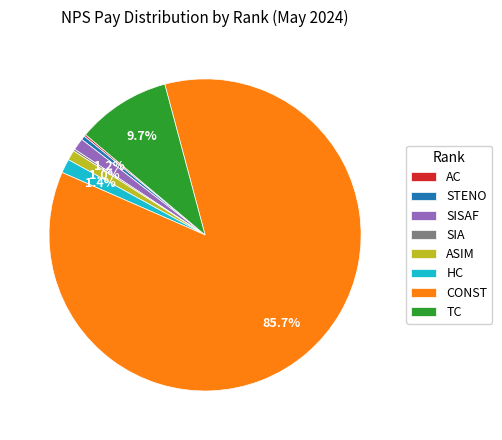

Which category has the biggest portion of the pie?

CONST